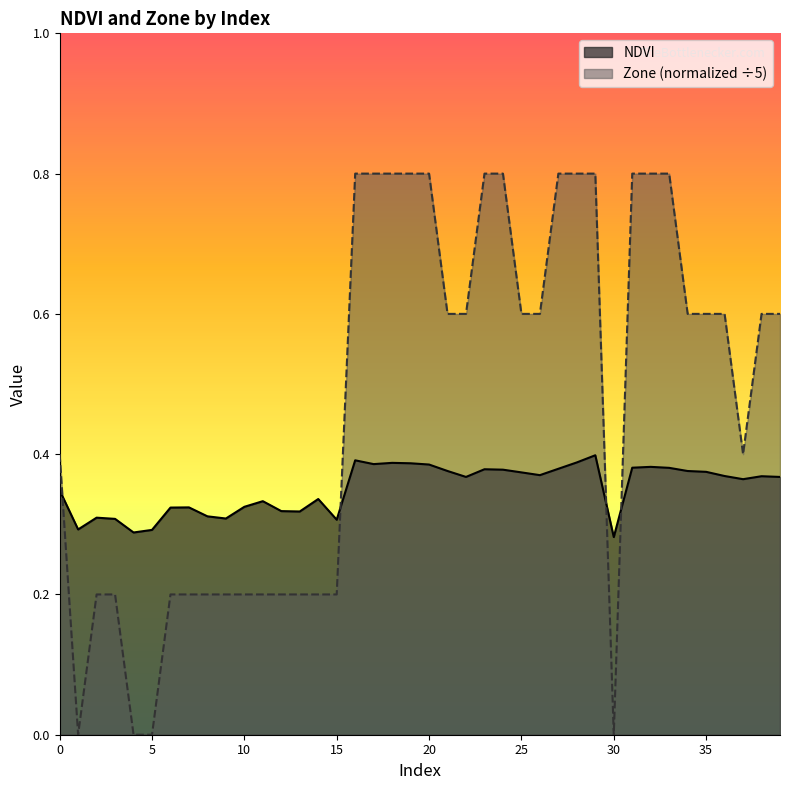

Where is the first local maximum for NDVI?

2